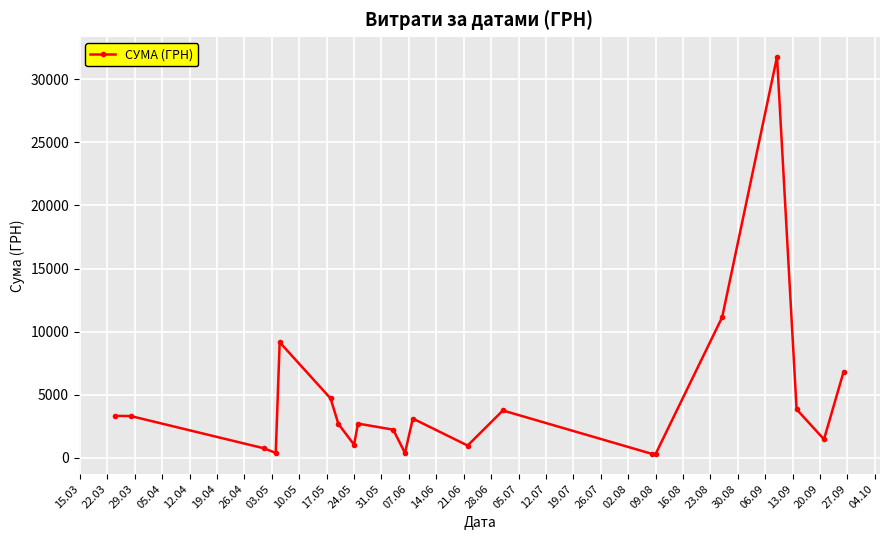

What is the value of the 15th point from the left?

304.5